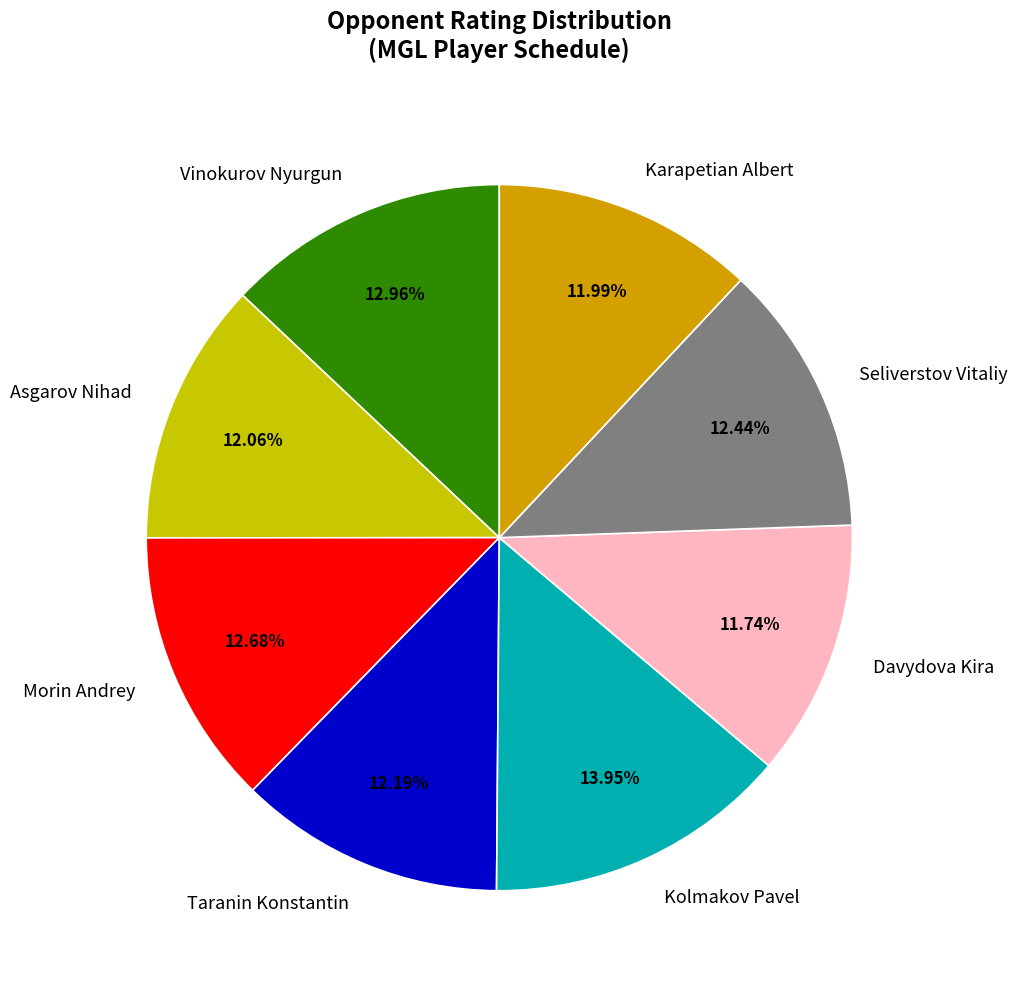

To the nearest percent, what is the combined percentage of Vinokurov Nyurgun and Karapetian Albert?

25%